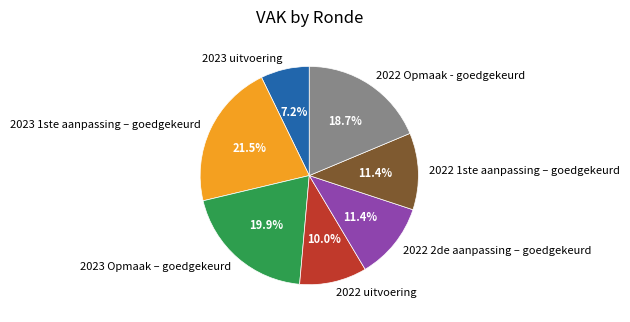

To the nearest percent, what portion does 2022 Opmaak - goedgekeurd represent?

19%